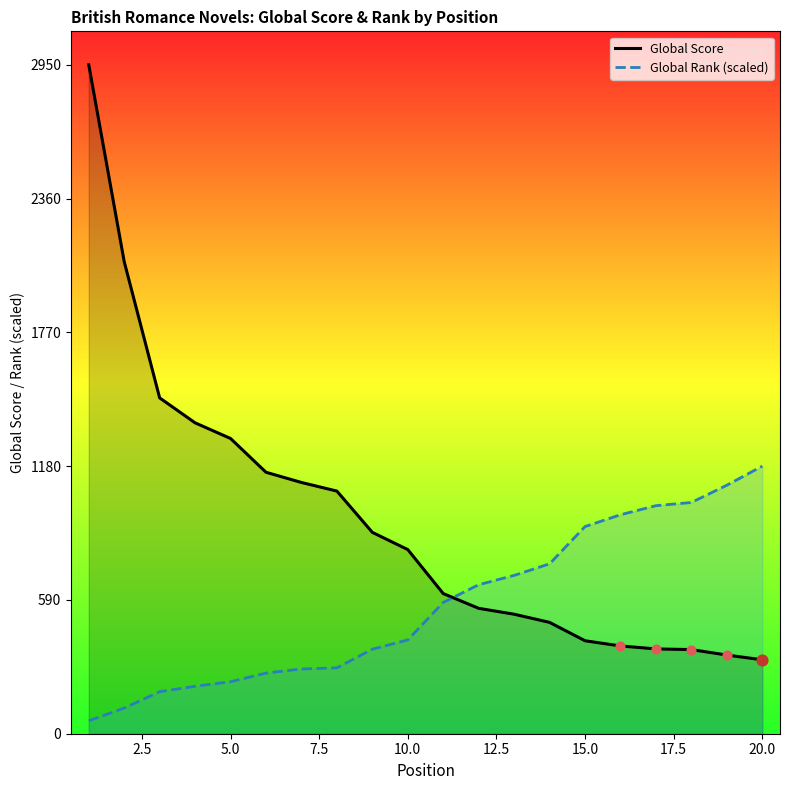

What is the total value across all series at 20.0?

1506.0